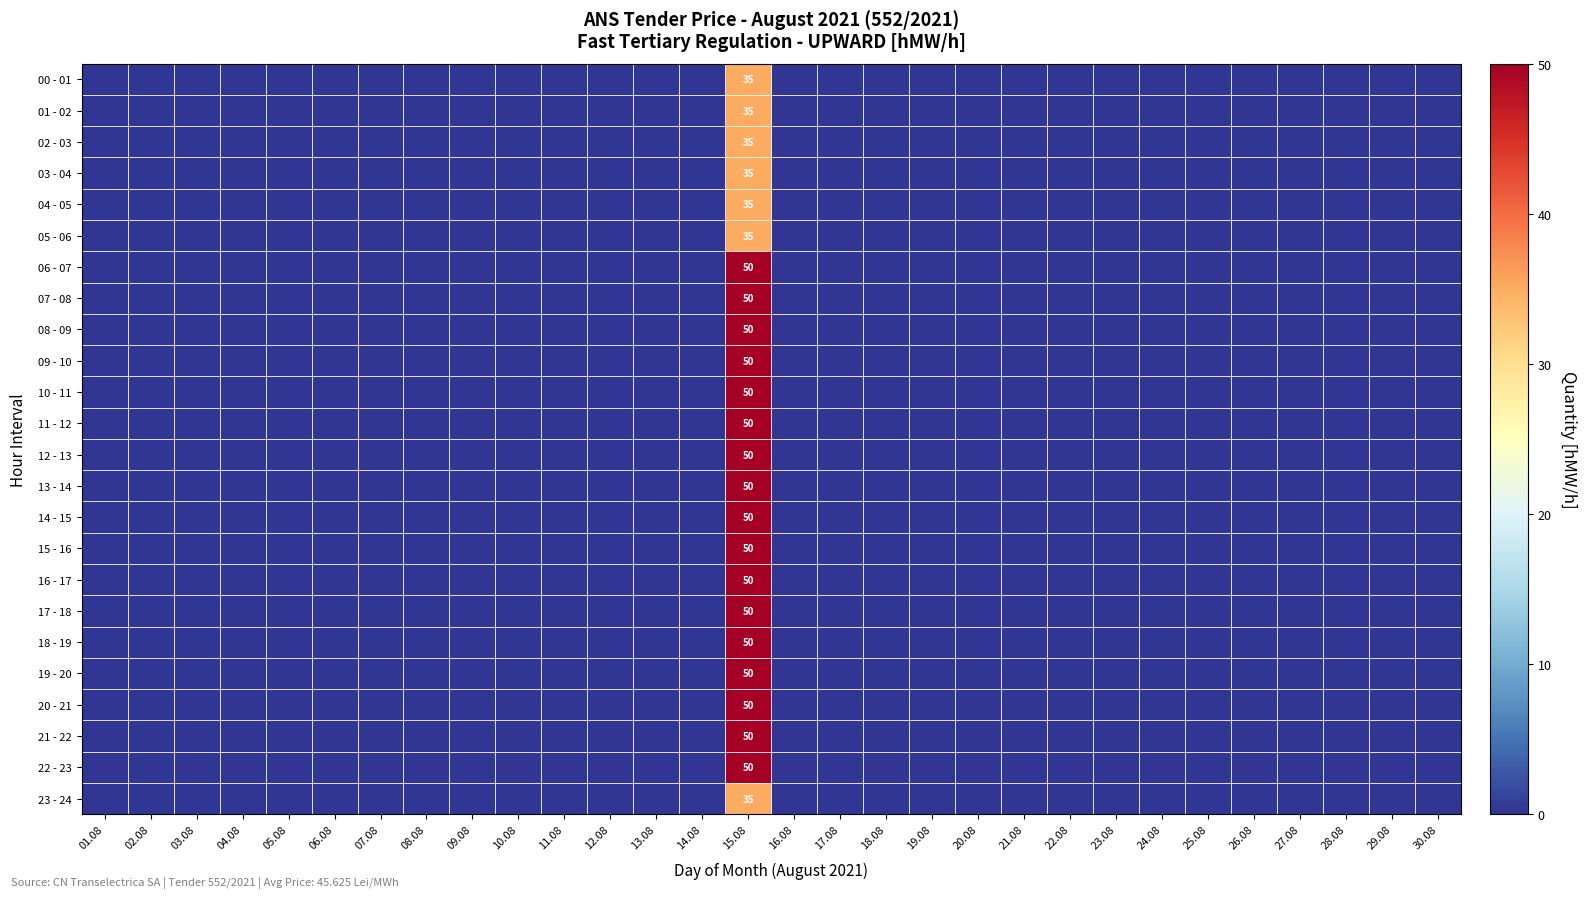

Which category has the highest value across all series?

15.08